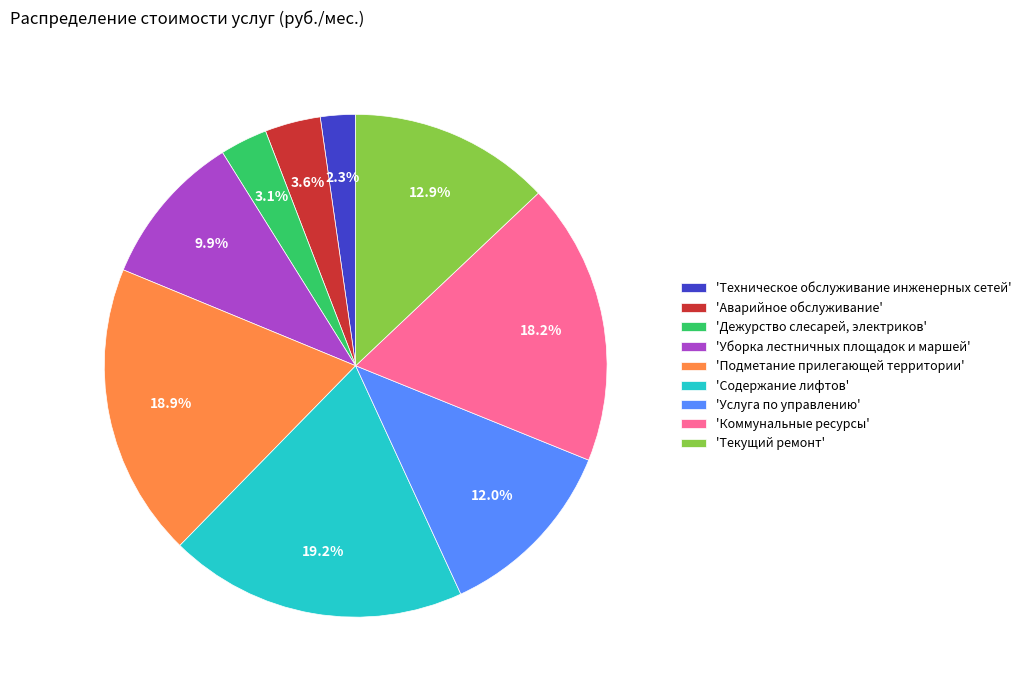

How much of the chart is everything except 'Техническое обслуживание инженерных сетей'?

97.7%